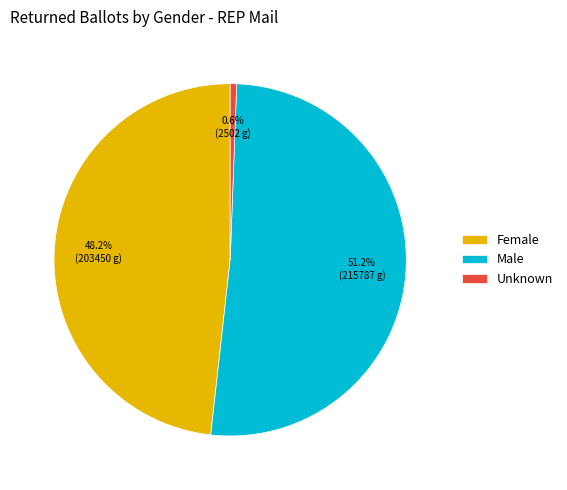

Which slice is the smallest?

Unknown